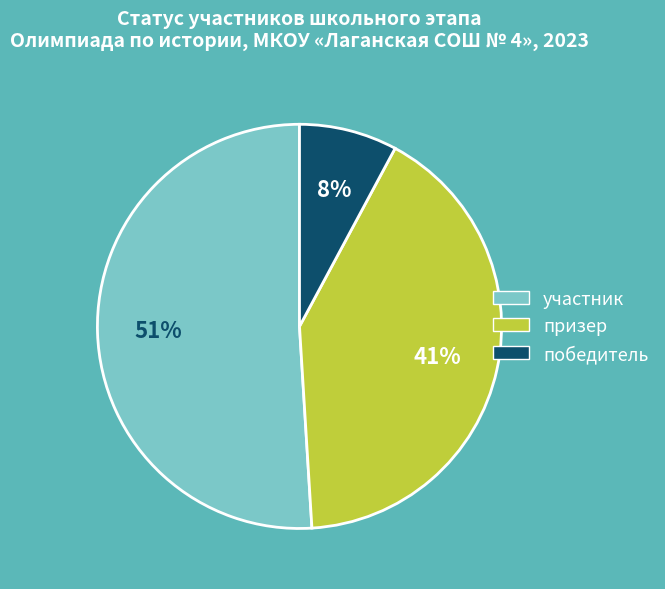

Combined, do участник and призер account for over 50%?

Yes